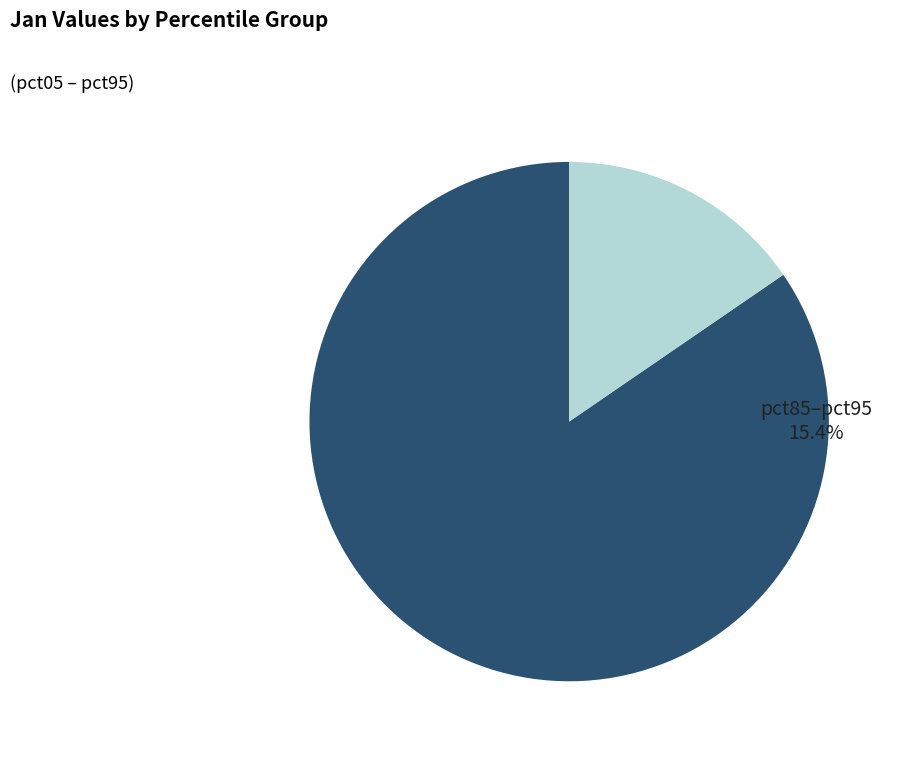

Combined, do pct05–pct75 and pct85–pct95 account for over 50%?

Yes